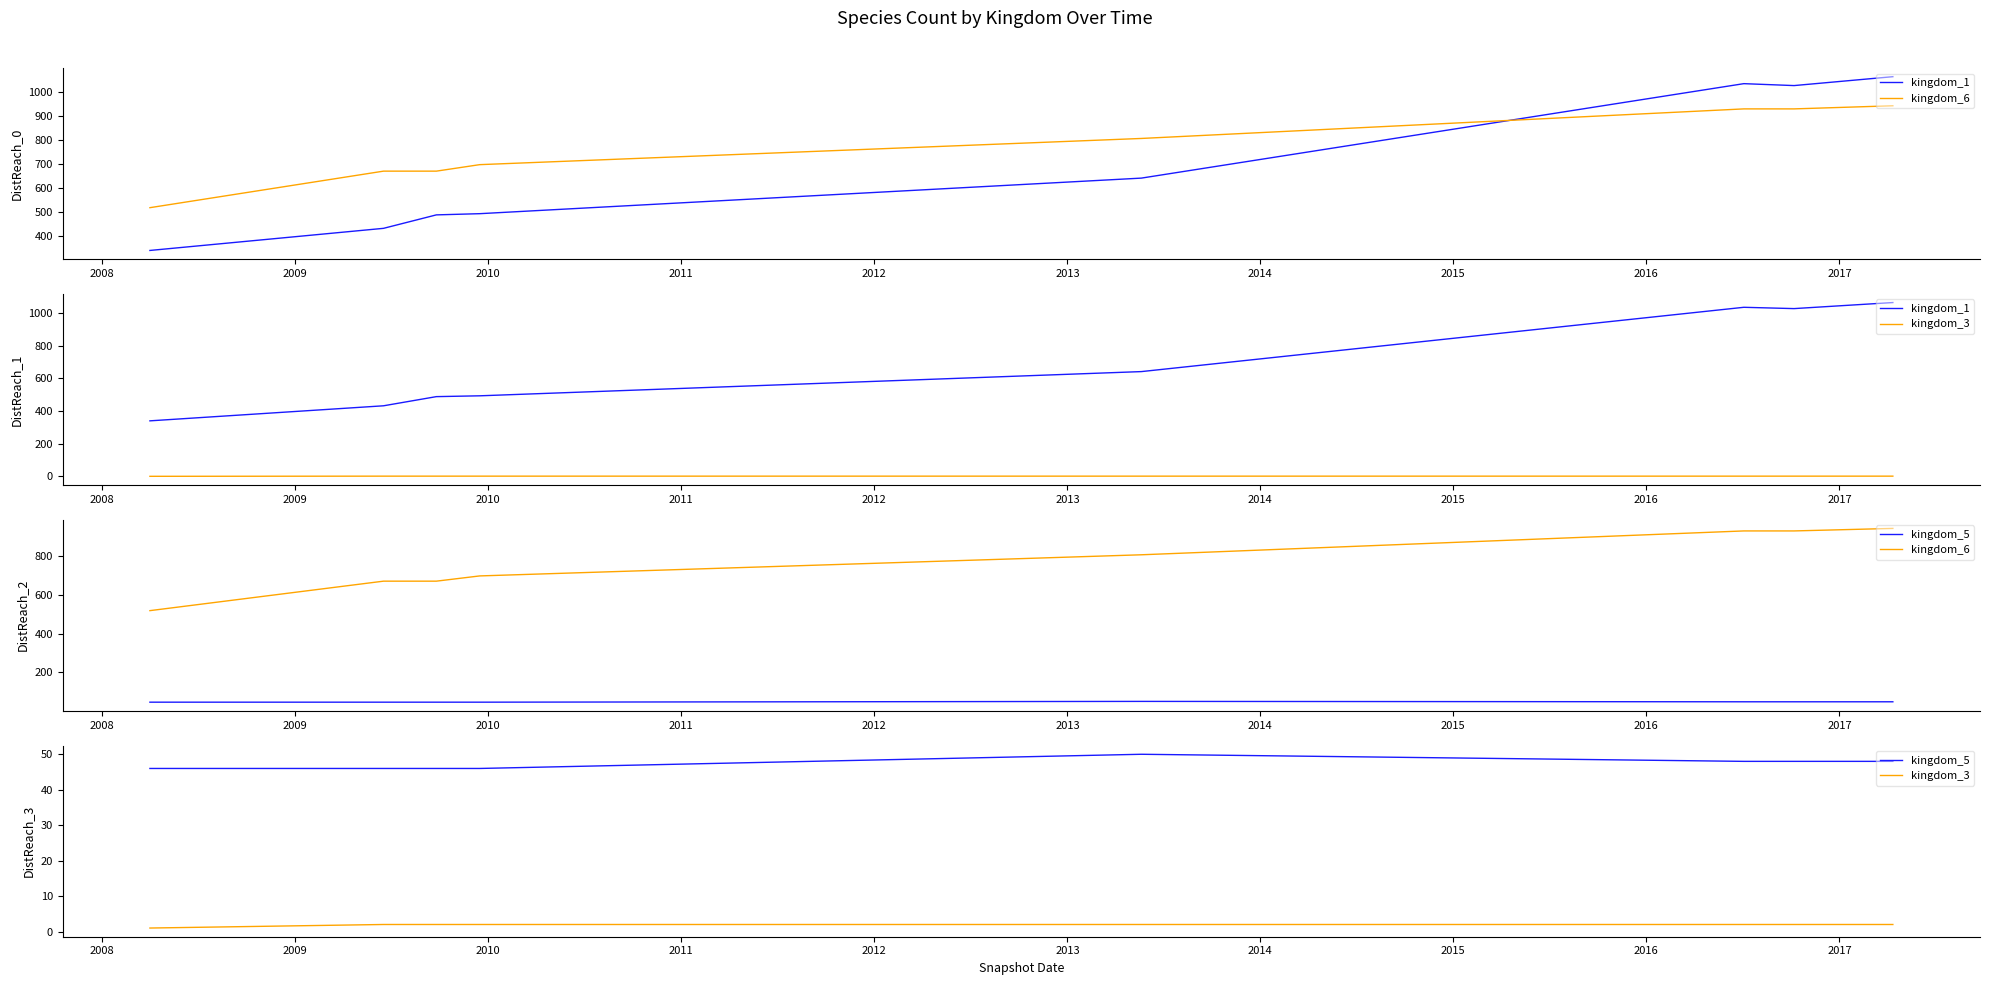

Which series has the widest spread of values?

kingdom_1